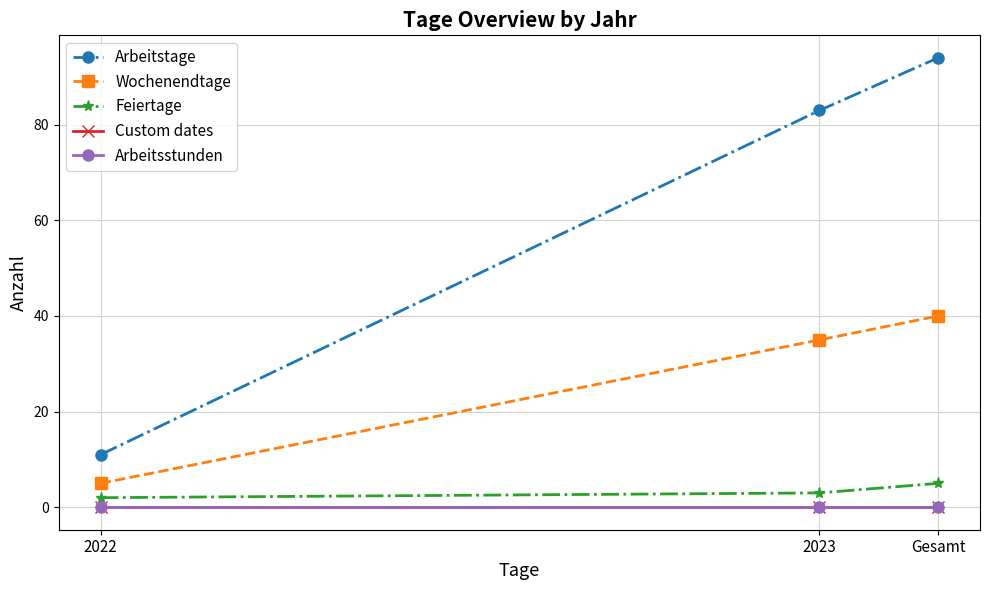

What position from the left is 2023?

2